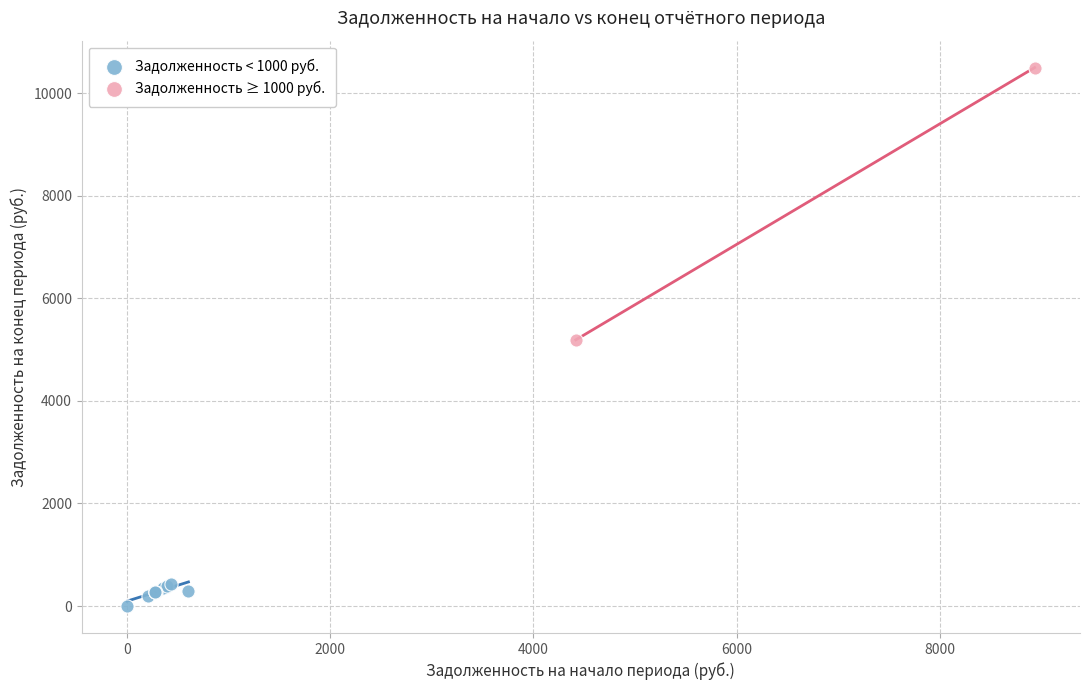

What are all the series names shown in the legend?

Задолженность < 1000 руб., Задолженность ≥ 1000 руб.